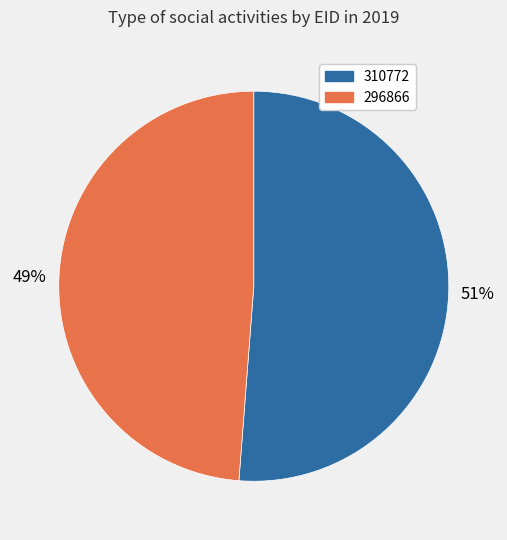

Is the sum of 310772 and 296866 greater than half?

Yes